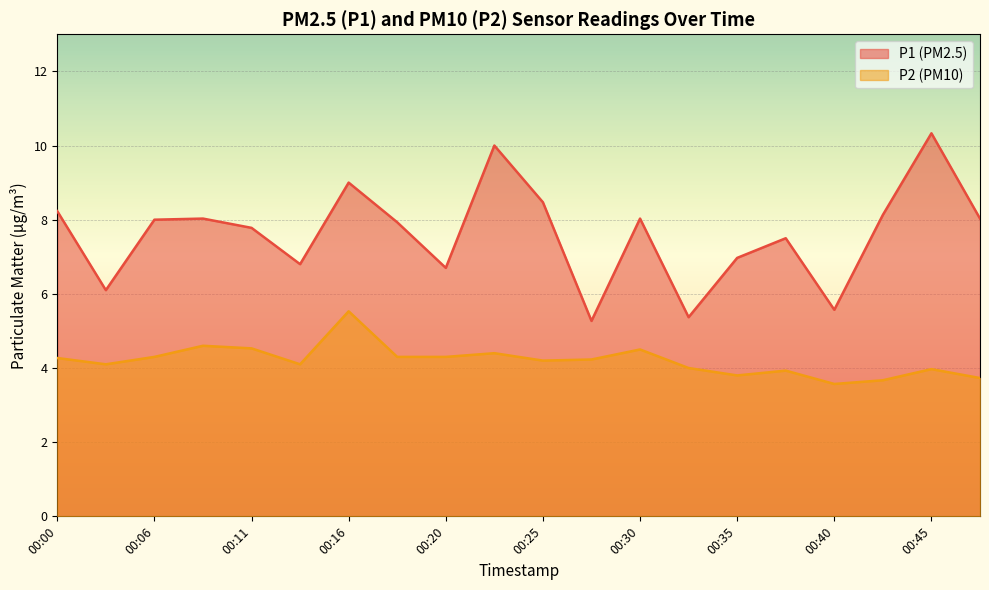

At which label does P1 reach its minimum?

00:28